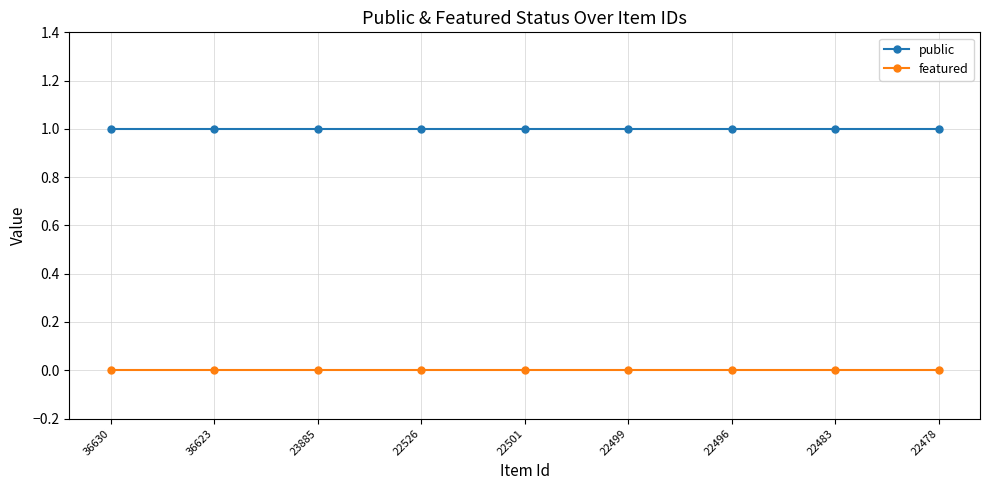

Is the value of featured at 22526 greater than the value of public at 22496?

No